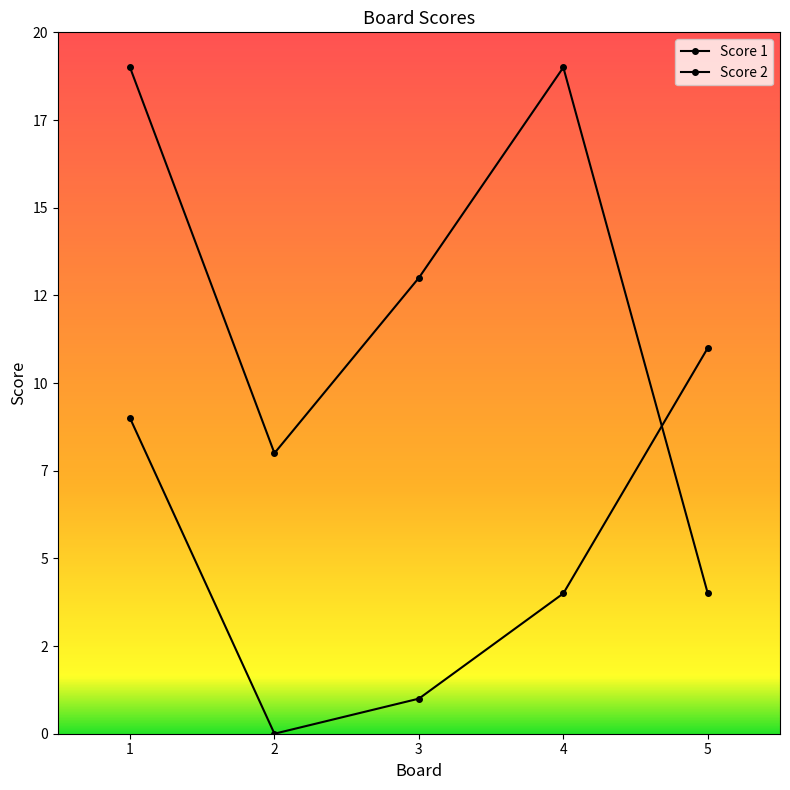

Reading right to left, transcribe all the data shown in this chart.

Score 1: 4	19	13	8	19
Score 2: 11	4	1	0	9